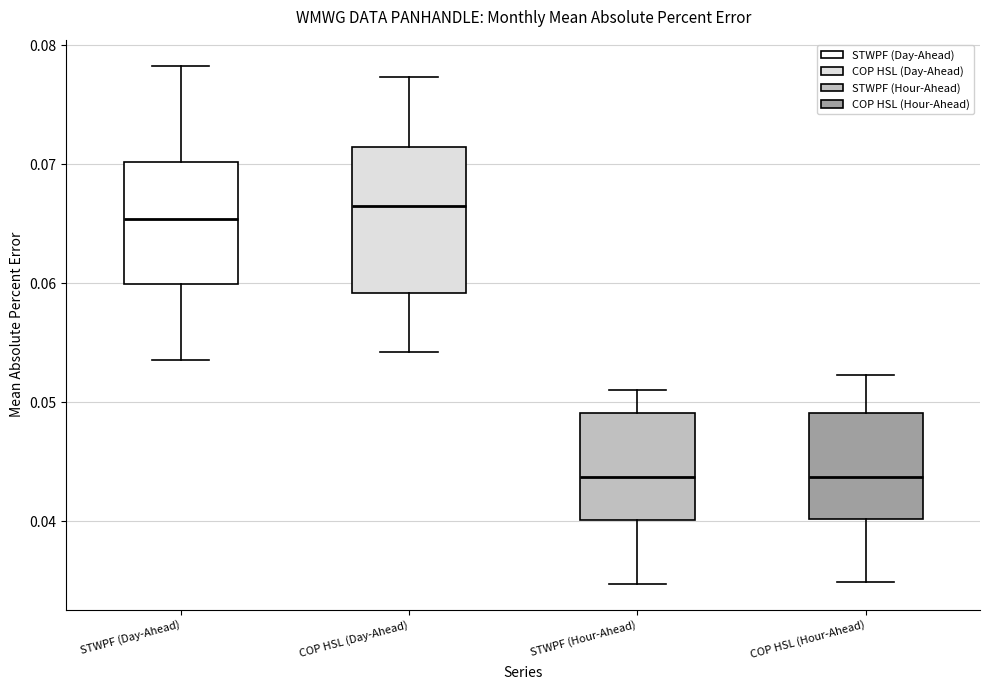

Reading left to right, transcribe this box plot: for each box, give where its median line is, the range the box spans, and where its two whiskers end, as read against the y-axis. The values are not printed on the chart, so give them approximately, as read against the axis.

STWPF (Day-Ahead): median 0.065, box 0.060 to 0.070, whiskers 0.054 to 0.078
COP HSL (Day-Ahead): median 0.066, box 0.059 to 0.071, whiskers 0.054 to 0.077
STWPF (Hour-Ahead): median 0.044, box 0.040 to 0.049, whiskers 0.035 to 0.051
COP HSL (Hour-Ahead): median 0.044, box 0.040 to 0.049, whiskers 0.035 to 0.052